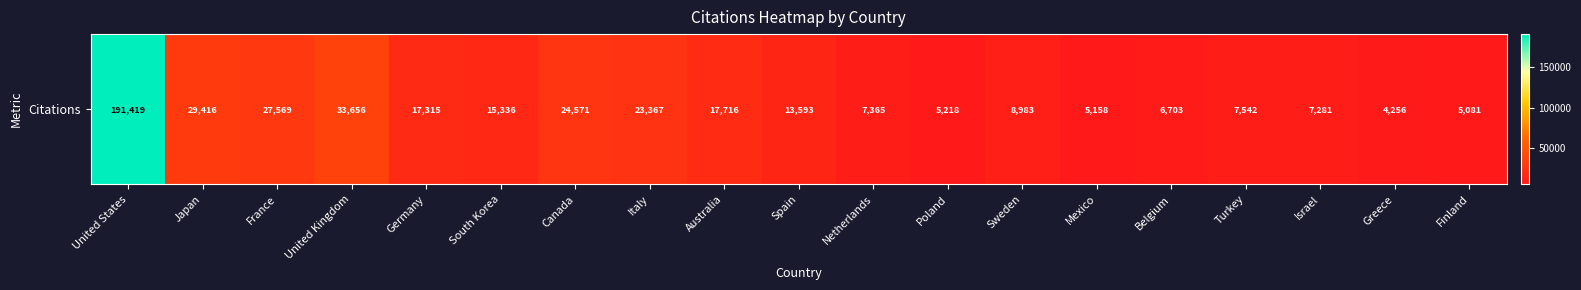

What is the maximum value shown in the chart?

191419